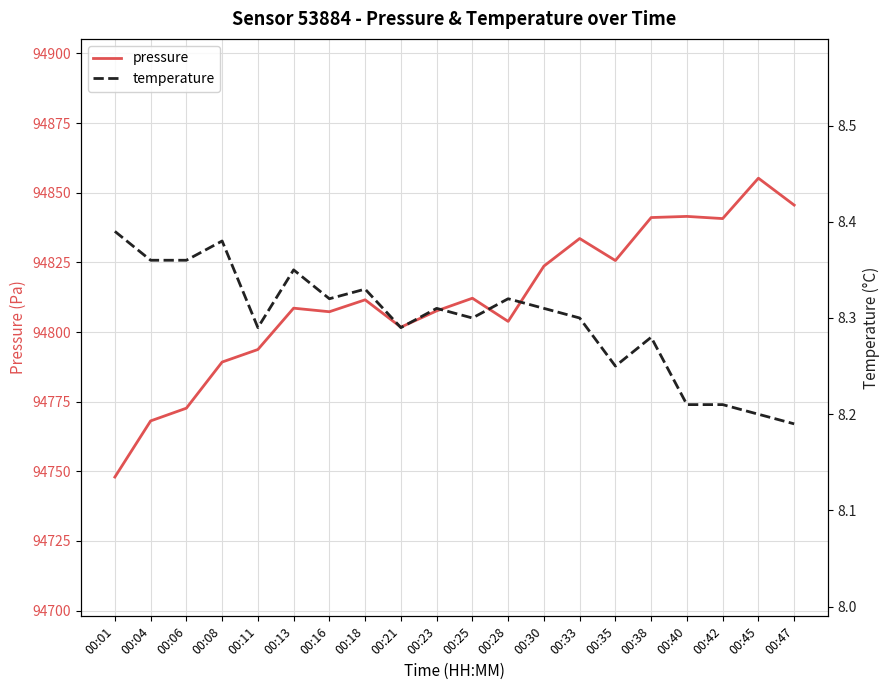

Is the value of pressure at 00:30 greater than the value of temperature at 00:04?

Yes